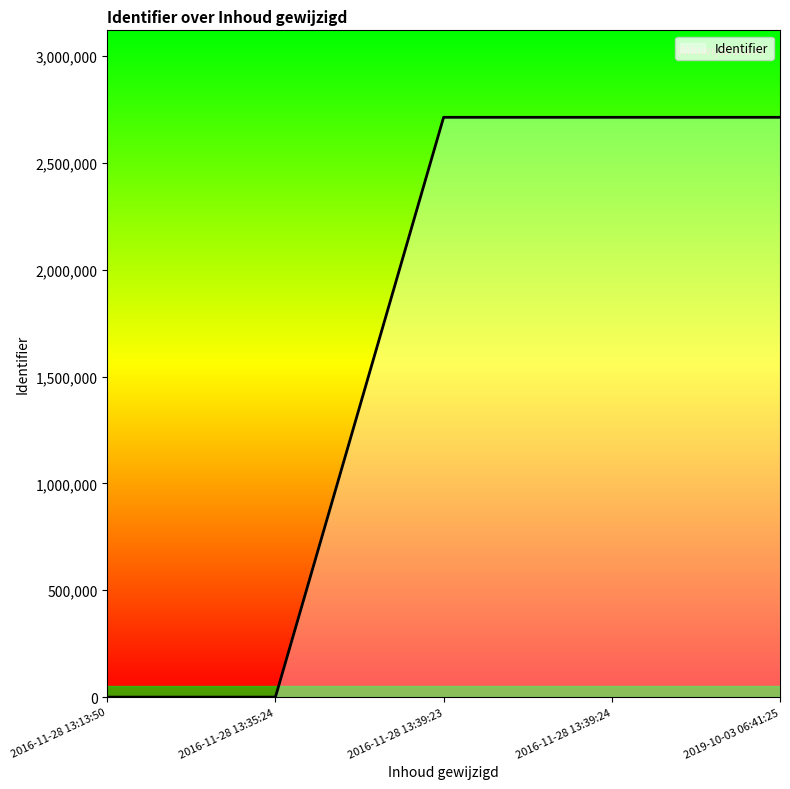

True or false: the data has more than 1 interior local peaks.

False